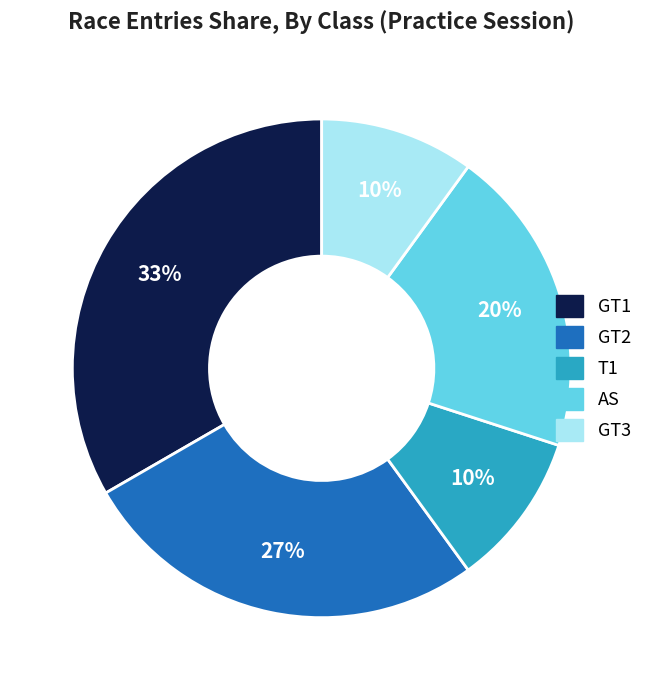

Does GT2 account for over 50% of the chart?

No